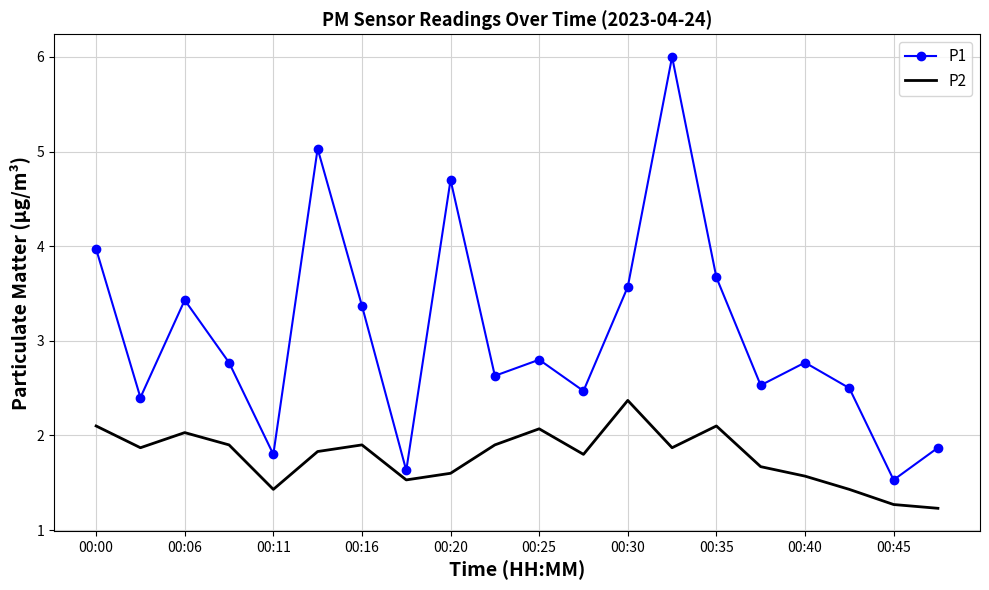

True or false: P2 and P1 intersect in this chart.

False